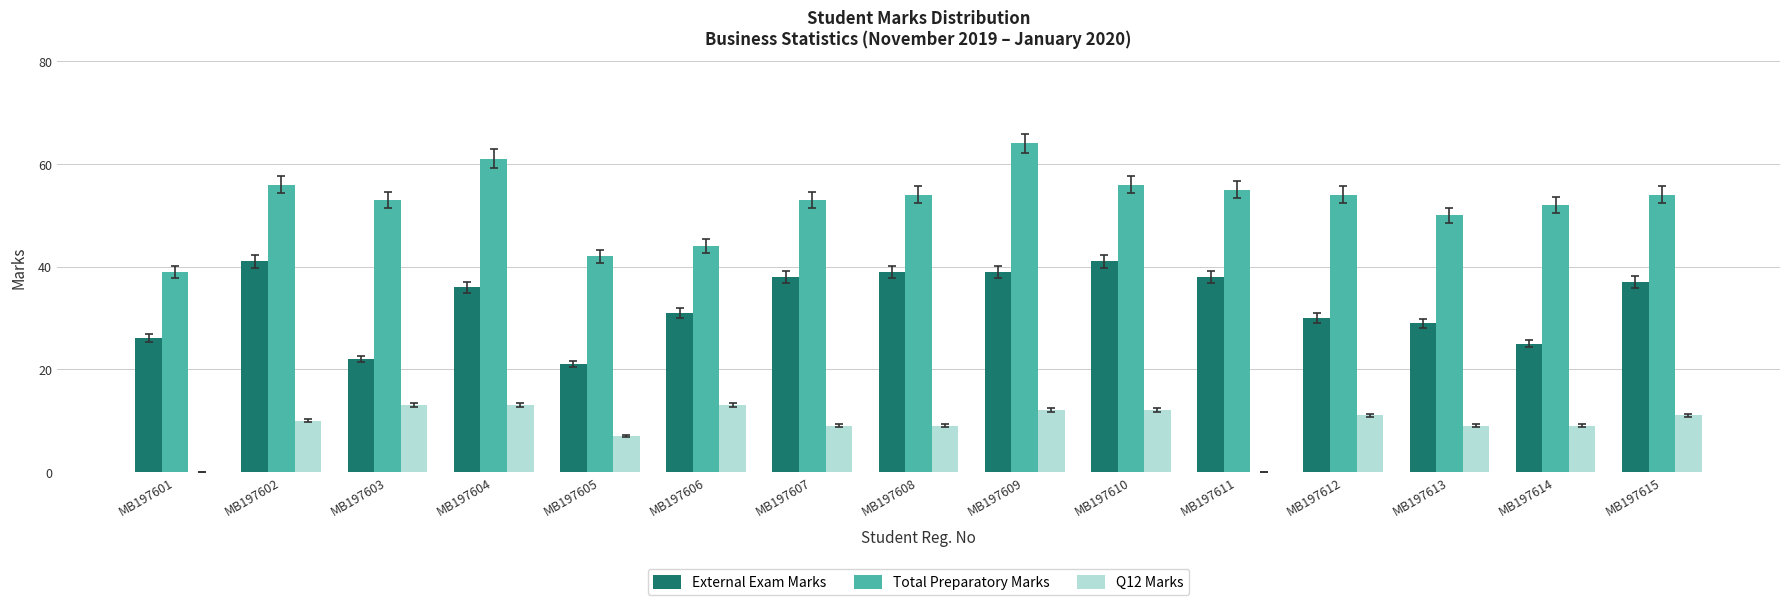

Which label corresponds to the largest value in the chart?

MB197609